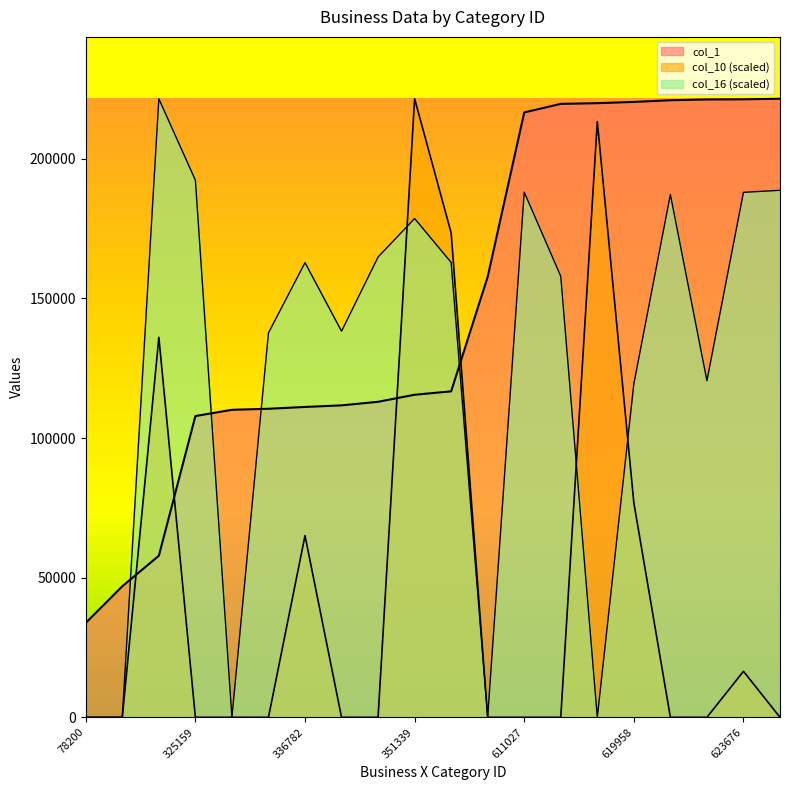

What is the sum of the col_10 values at 351339 and 622358?

221529.0